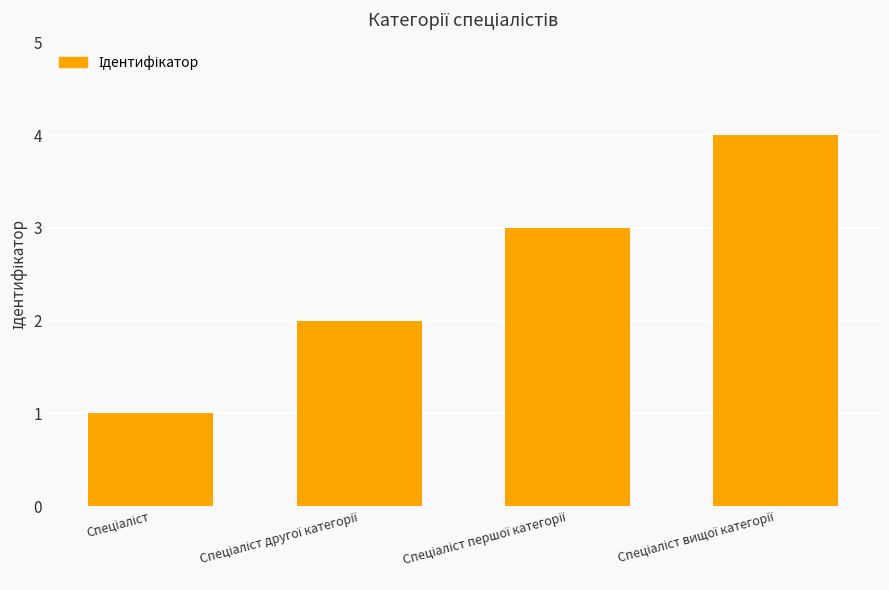

What is the greatest value displayed?

4